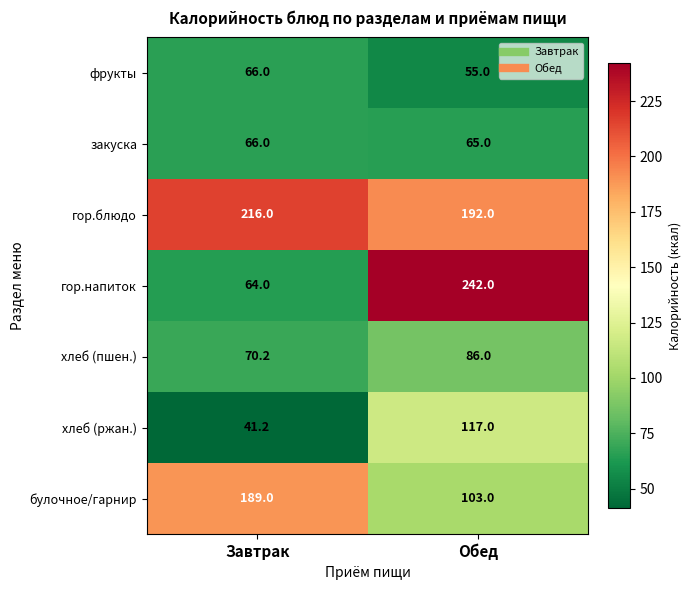

What is the difference between the гор.напиток values at Завтрак and Обед?

178.0